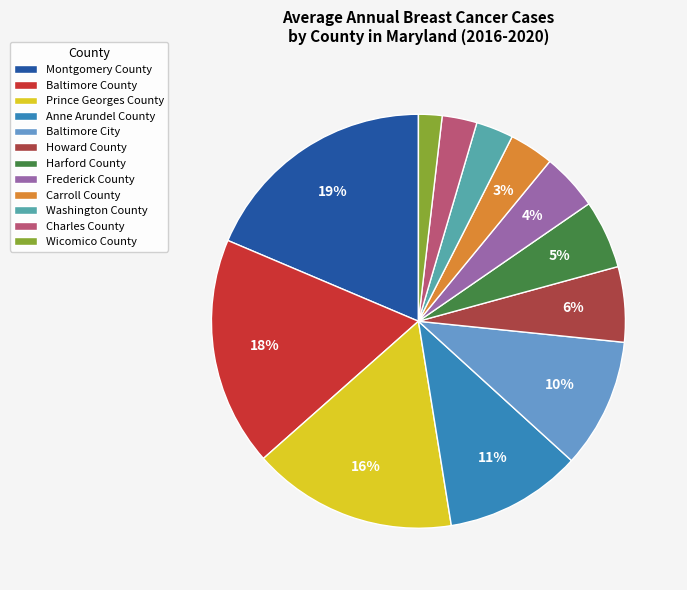

What percentage is the Frederick County slice, to the nearest percent?

4%